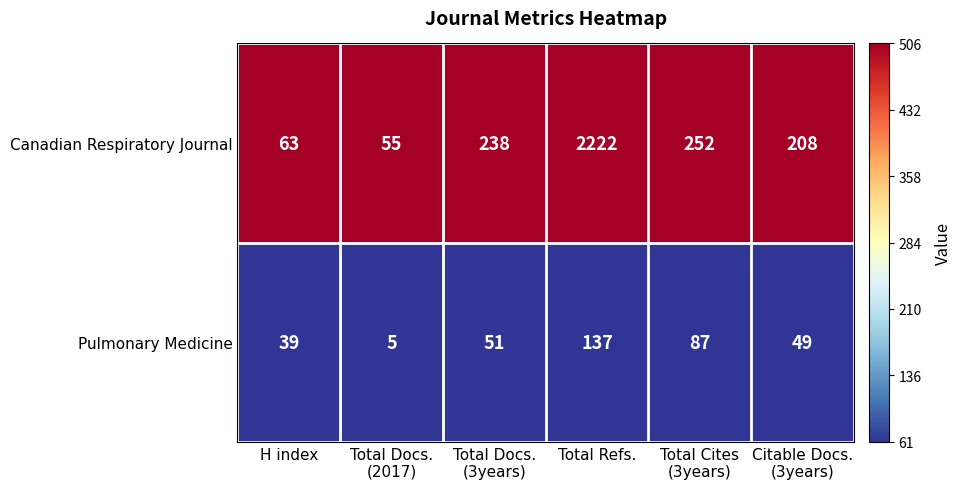

At Total Docs.
(2017), list the series in order from largest to smallest.

Canadian Respiratory Journal, Pulmonary Medicine